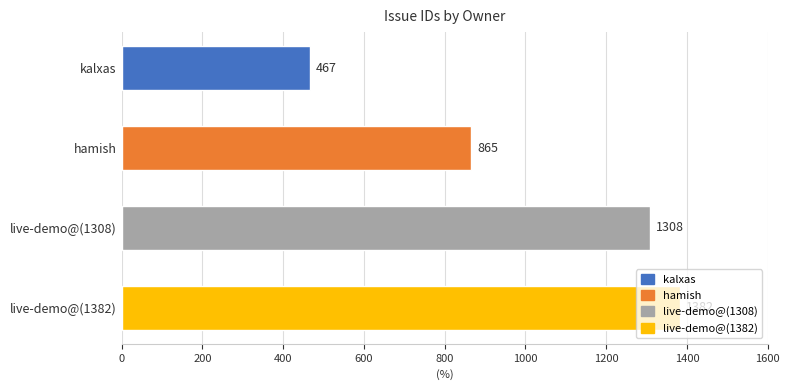

True or false: the data shows 467 at kalxas.

True